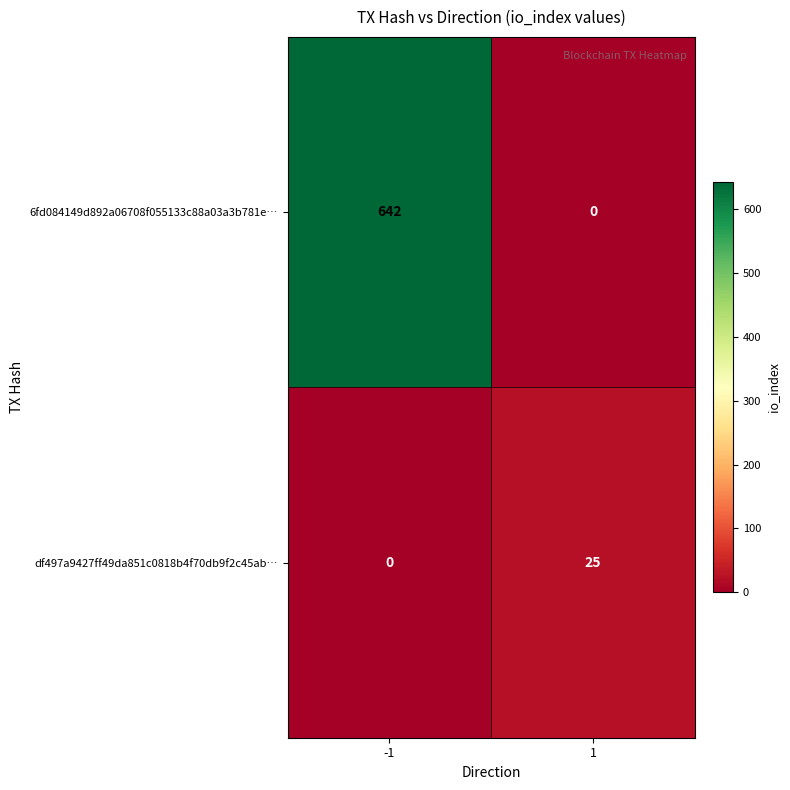

Rank the series by their maximum value, from lowest to highest.

df497a9427ff49da851c0818b4f70db9f2c45ab…, 6fd084149d892a06708f055133c88a03a3b781e…